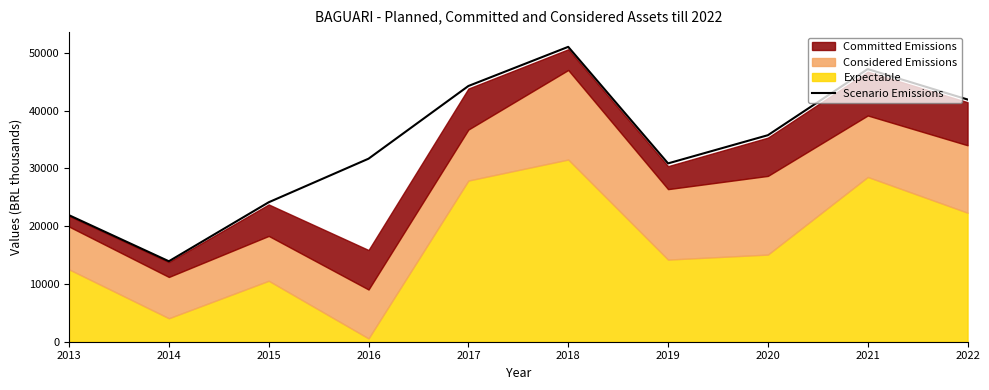

What is the value of the 9th point from the left?

47209